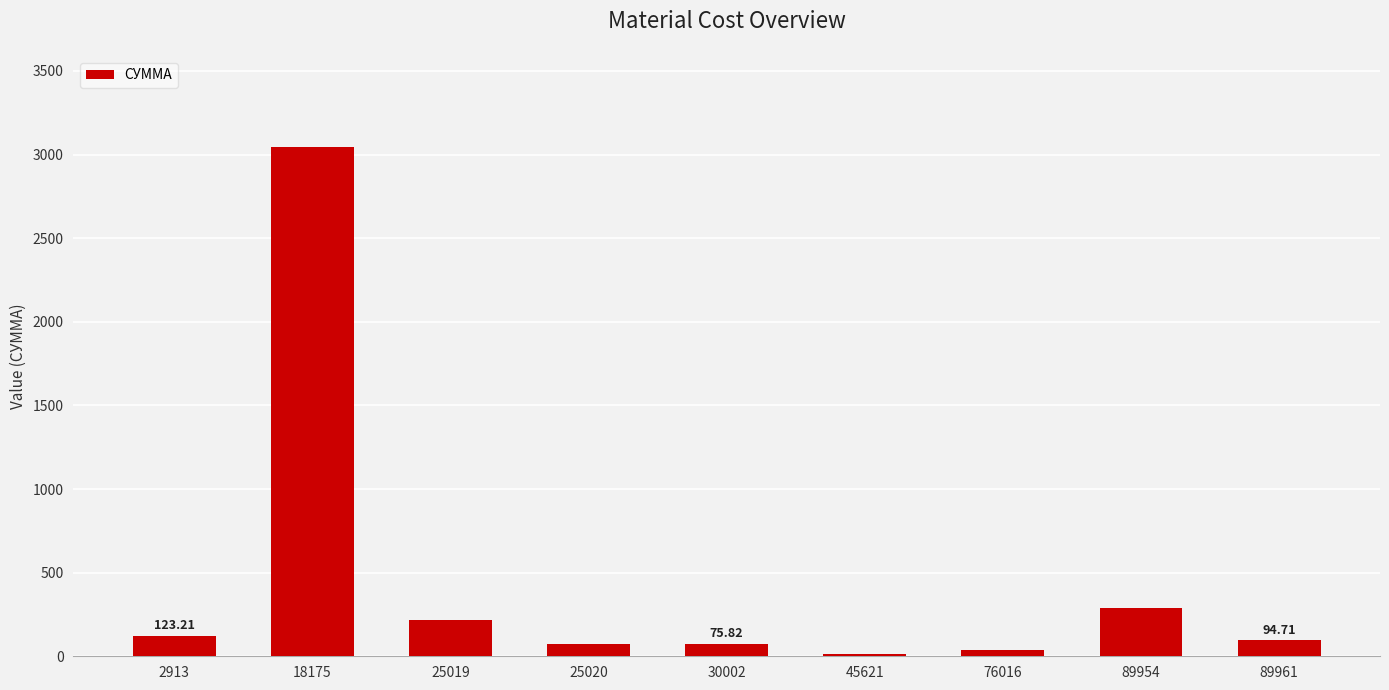

What is the greatest value displayed?

3042.7